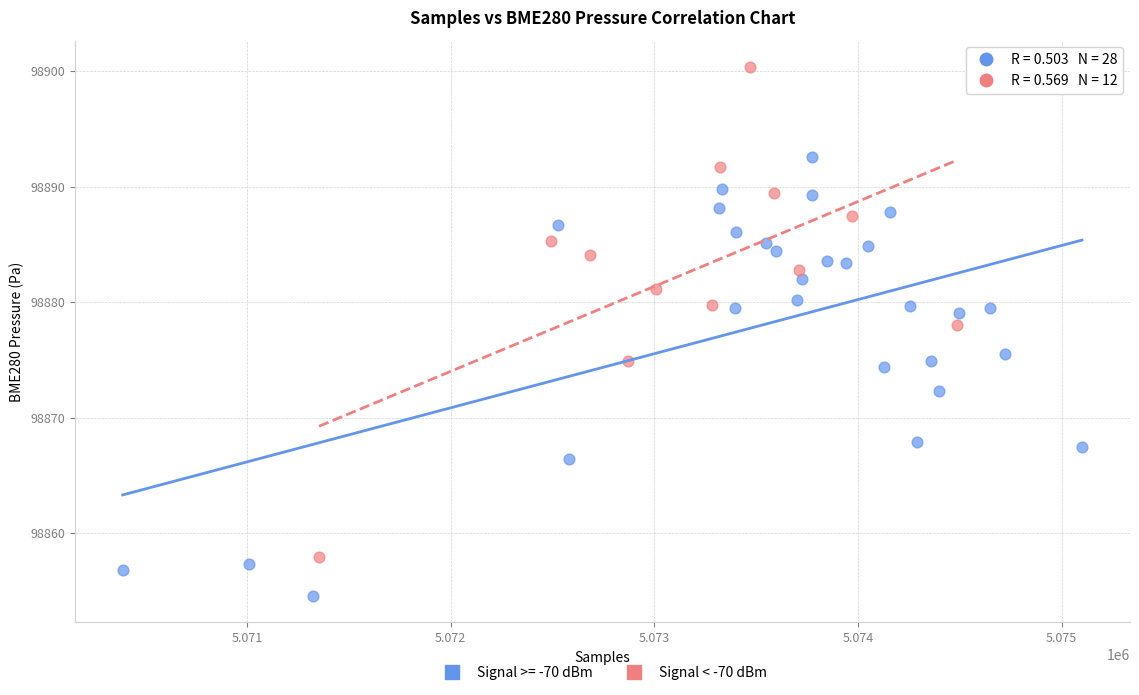

Which series reaches the maximum Y coordinate?

Signal < -70 dBm